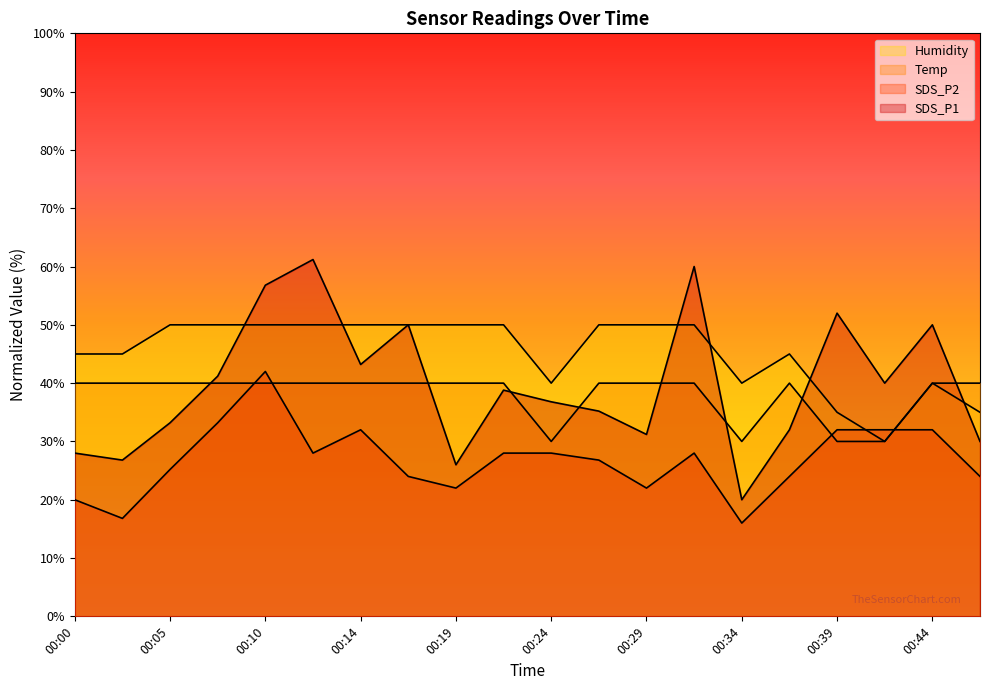

What is the sum of all SDS_P2 values?

536.0